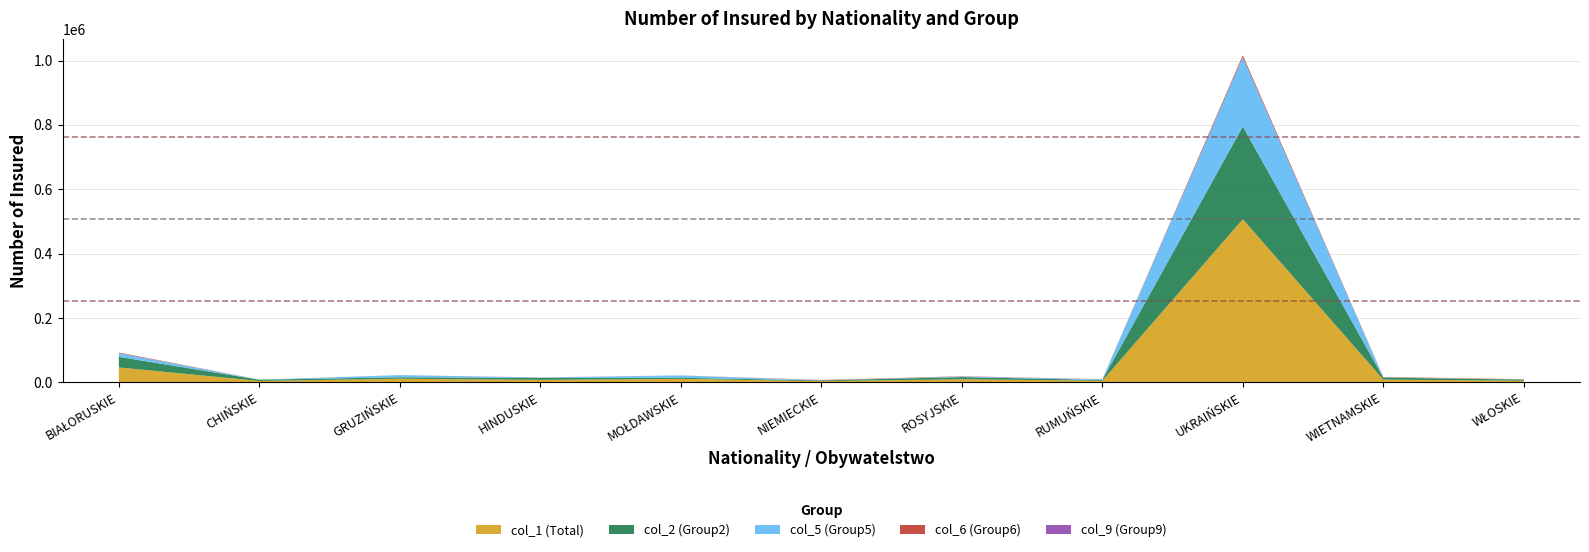

Reading left to right, list all the values displayed in this chart.

col_1 (Total): BIAŁORUSKIE=46222	CHIŃSKIE=4174	GRUZIŃSKIE=11128	HINDUSKIE=7587	MOŁDAWSKIE=10726	NIEMIECKIE=3632	ROSYJSKIE=9485	RUMUŃSKIE=4865	UKRAIŃSKIE=507029	WIETNAMSKIE=8352	WŁOSKIE=4834
col_2 (Group2): BIAŁORUSKIE=32940	CHIŃSKIE=3877	GRUZIŃSKIE=4543	HINDUSKIE=6183	MOŁDAWSKIE=3288	NIEMIECKIE=2356	ROSYJSKIE=6732	RUMUŃSKIE=2432	UKRAIŃSKIE=287946	WIETNAMSKIE=6237	WŁOSKIE=3559
col_5 (Group5): BIAŁORUSKIE=11264	CHIŃSKIE=157	GRUZIŃSKIE=6580	HINDUSKIE=1110	MOŁDAWSKIE=7381	NIEMIECKIE=321	ROSYJSKIE=1823	RUMUŃSKIE=2027	UKRAIŃSKIE=215132	WIETNAMSKIE=1032	WŁOSKIE=432
col_6 (Group6): BIAŁORUSKIE=1974	CHIŃSKIE=145	GRUZIŃSKIE=75	HINDUSKIE=279	MOŁDAWSKIE=69	NIEMIECKIE=892	ROSYJSKIE=767	RUMUŃSKIE=397	UKRAIŃSKIE=5831	WIETNAMSKIE=1095	WŁOSKIE=788
col_9 (Group9): BIAŁORUSKIE=148	CHIŃSKIE=3	GRUZIŃSKIE=5	HINDUSKIE=10	MOŁDAWSKIE=9	NIEMIECKIE=13	ROSYJSKIE=95	RUMUŃSKIE=4	UKRAIŃSKIE=726	WIETNAMSKIE=4	WŁOSKIE=28